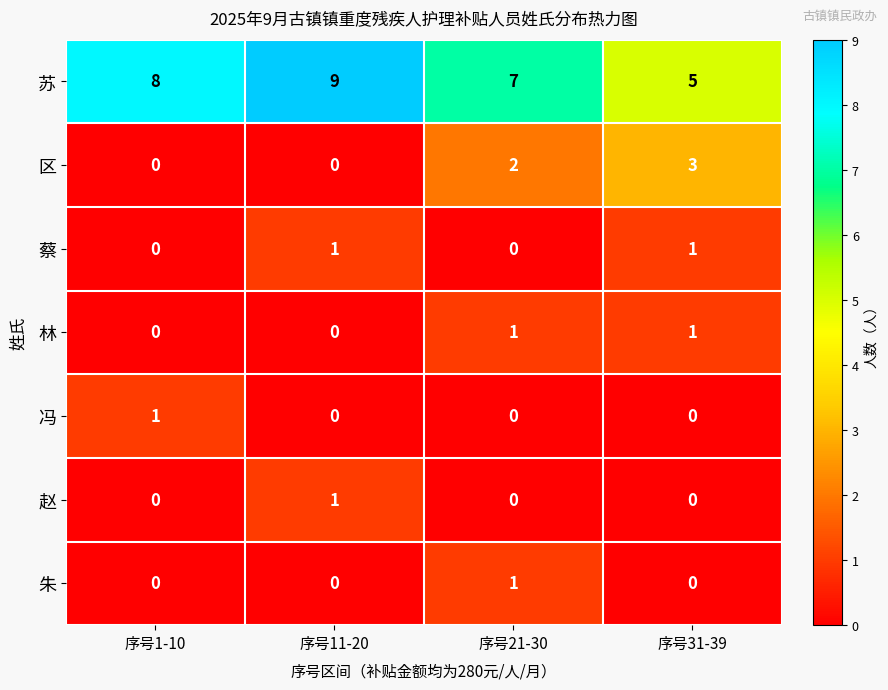

The 赵 series shows 2 at 序号11-20. True or false?

False